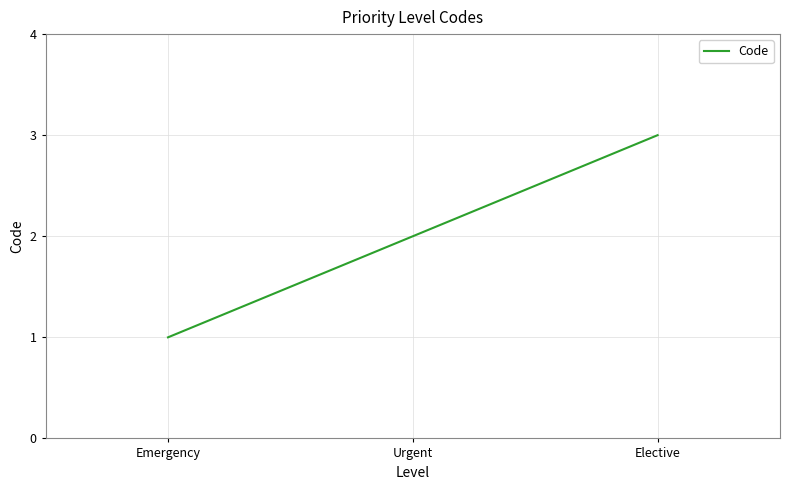

Reading left to right, transcribe all the data shown in this chart.

1	2	3